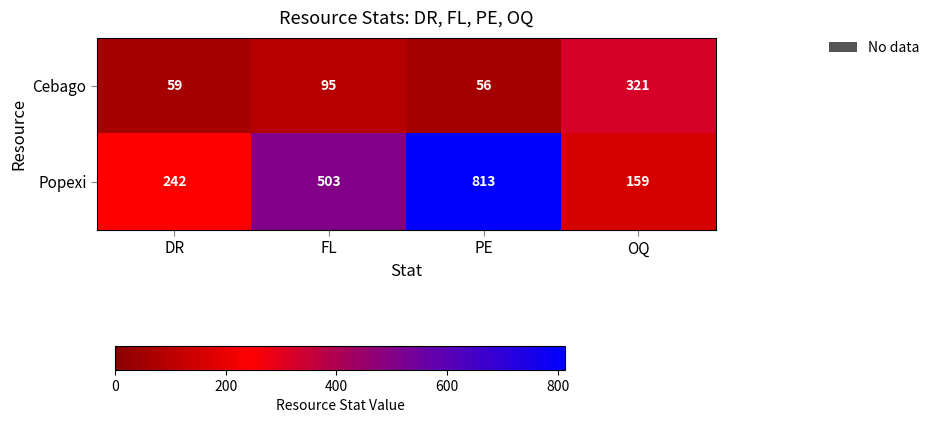

What is the lowest value of the Popexi series?

159